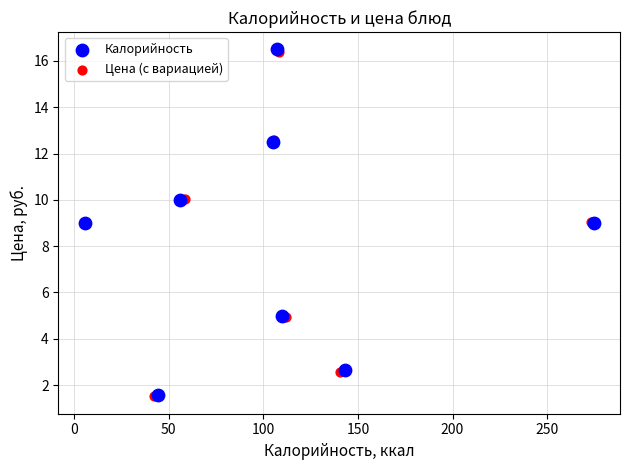

What are all the series names shown in the legend?

Калорийность, Цена (с вариацией)